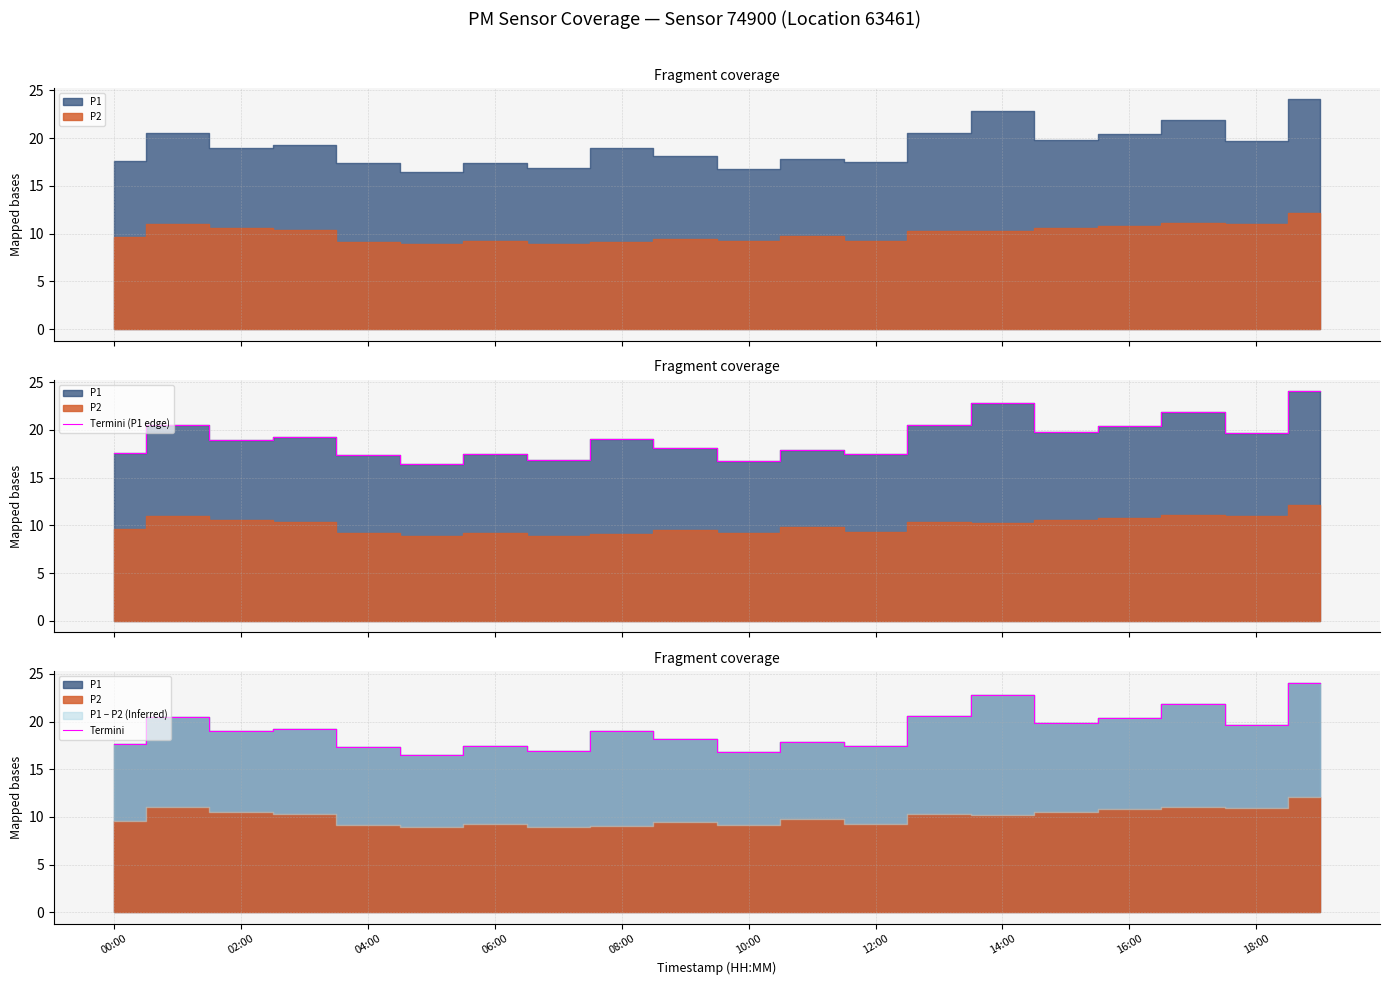

What position from the left is 19?

20